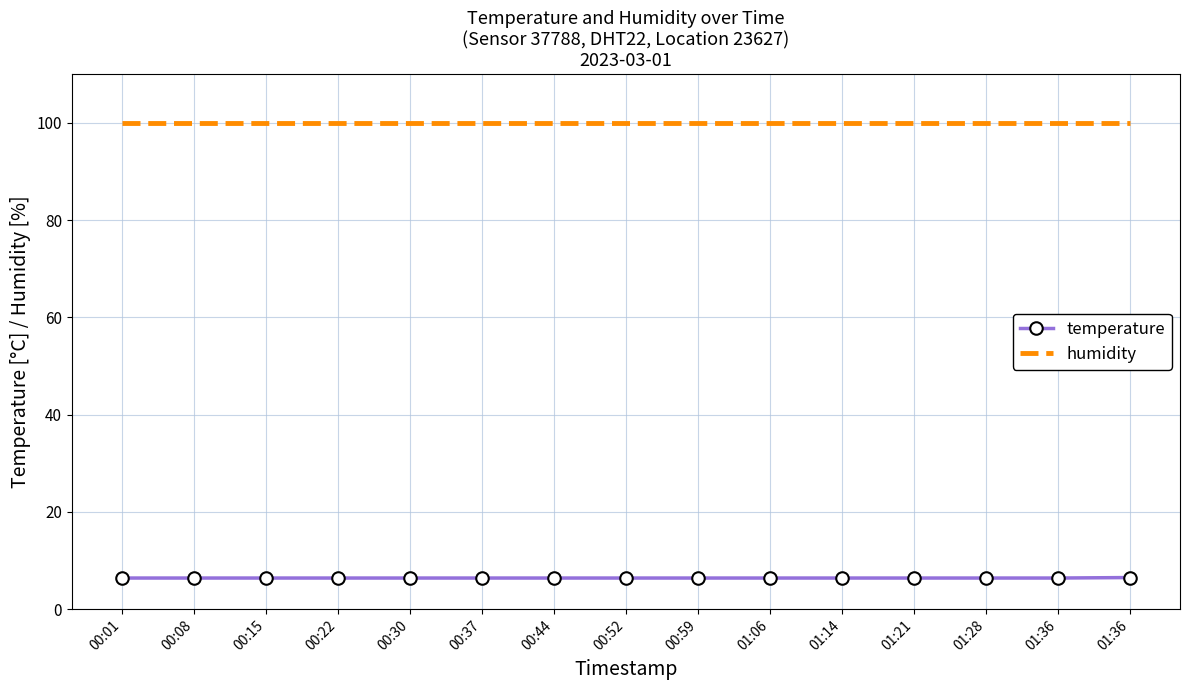

What is the highest value of the temperature series?

6.5